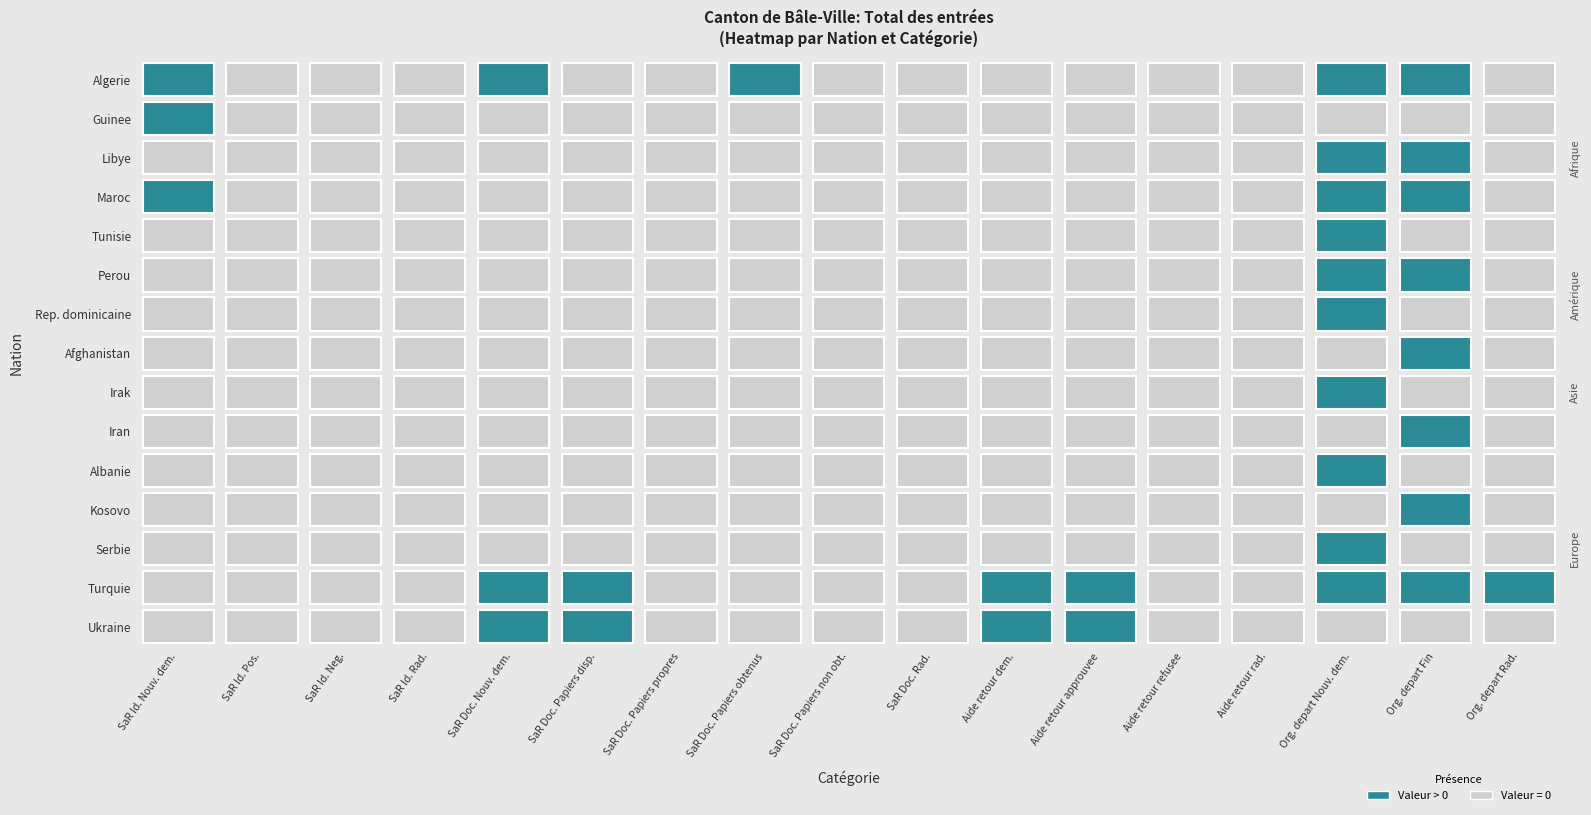

True or false: Albanie has a value of -1 at 1.

False